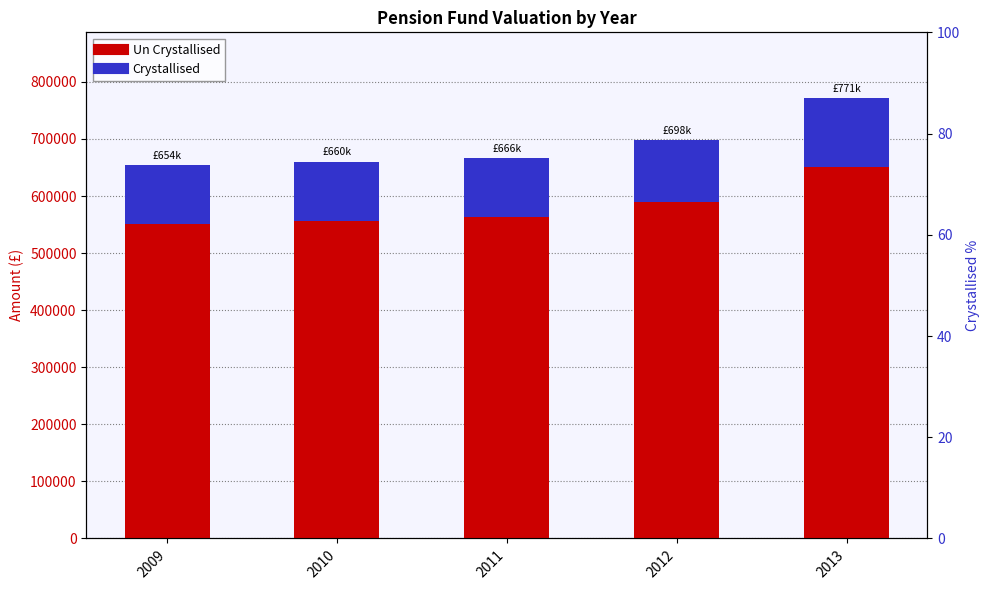

What are all the series names shown in the legend?

Un Crystallised, Crystallised